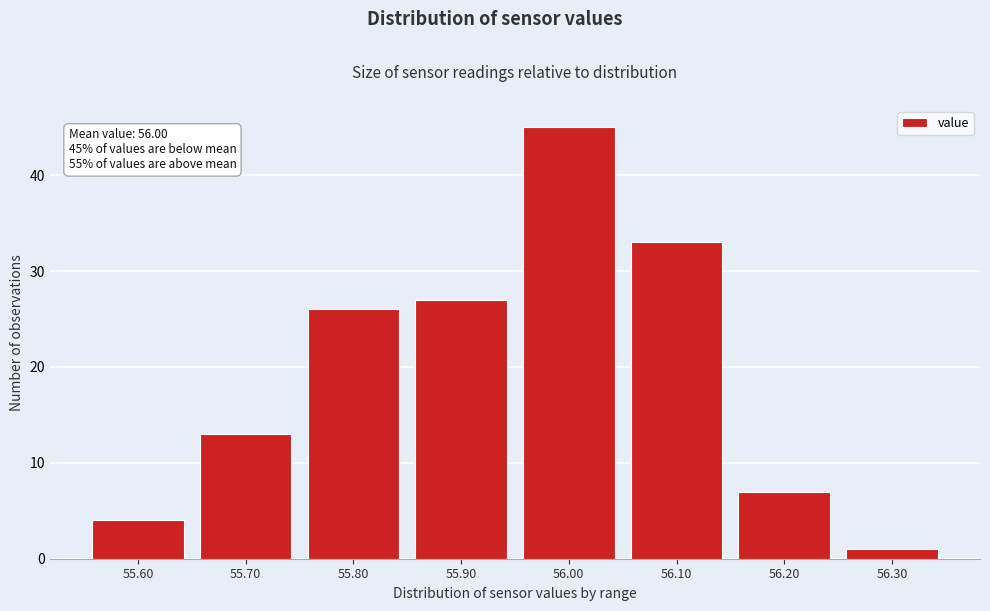

Reading right to left, what are all the values shown in this chart?

1	7	33	45	27	26	13	4